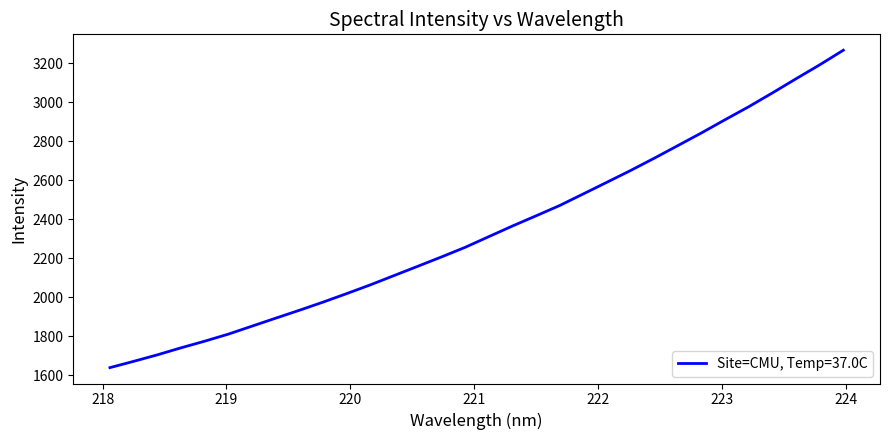

What is the greatest value displayed?

3268.1